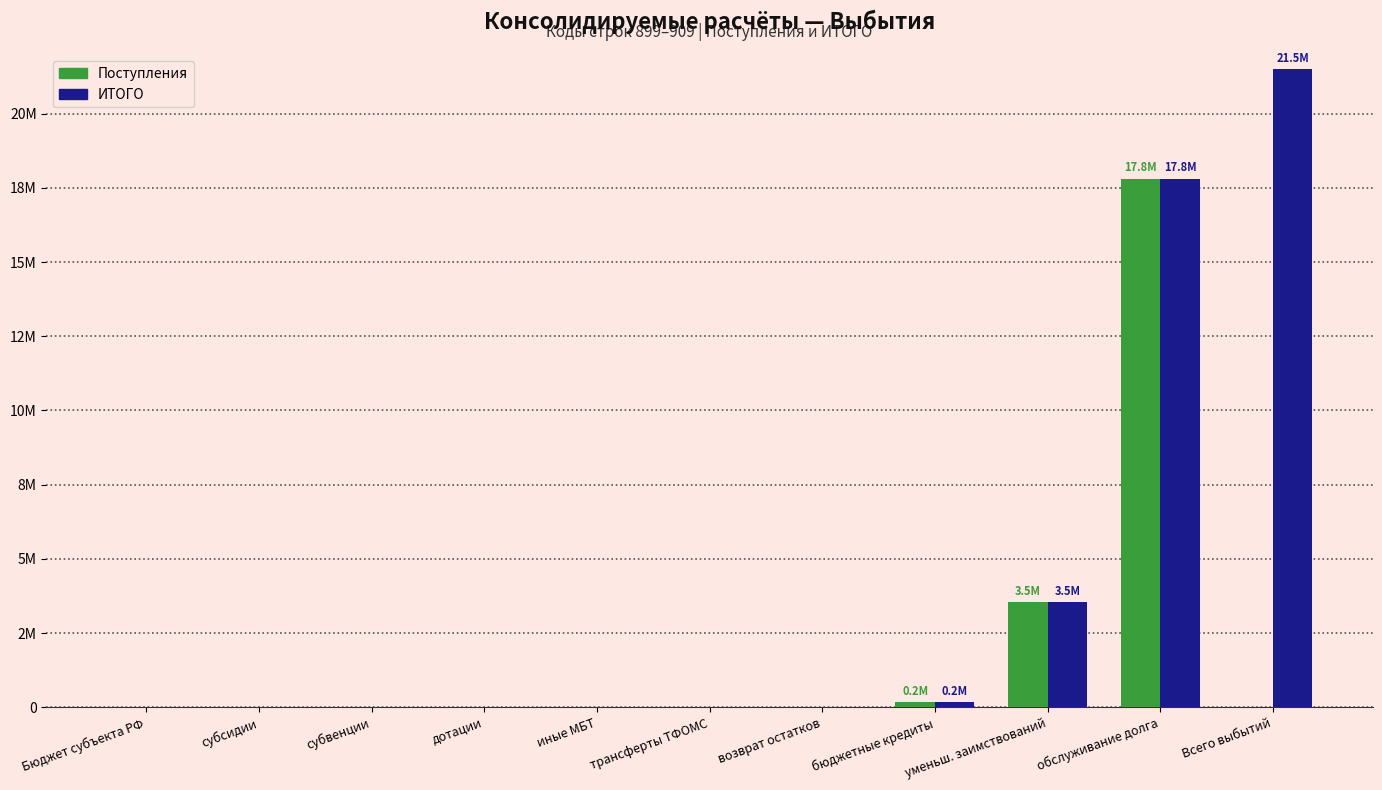

Does the chart contain stacked bars?

No